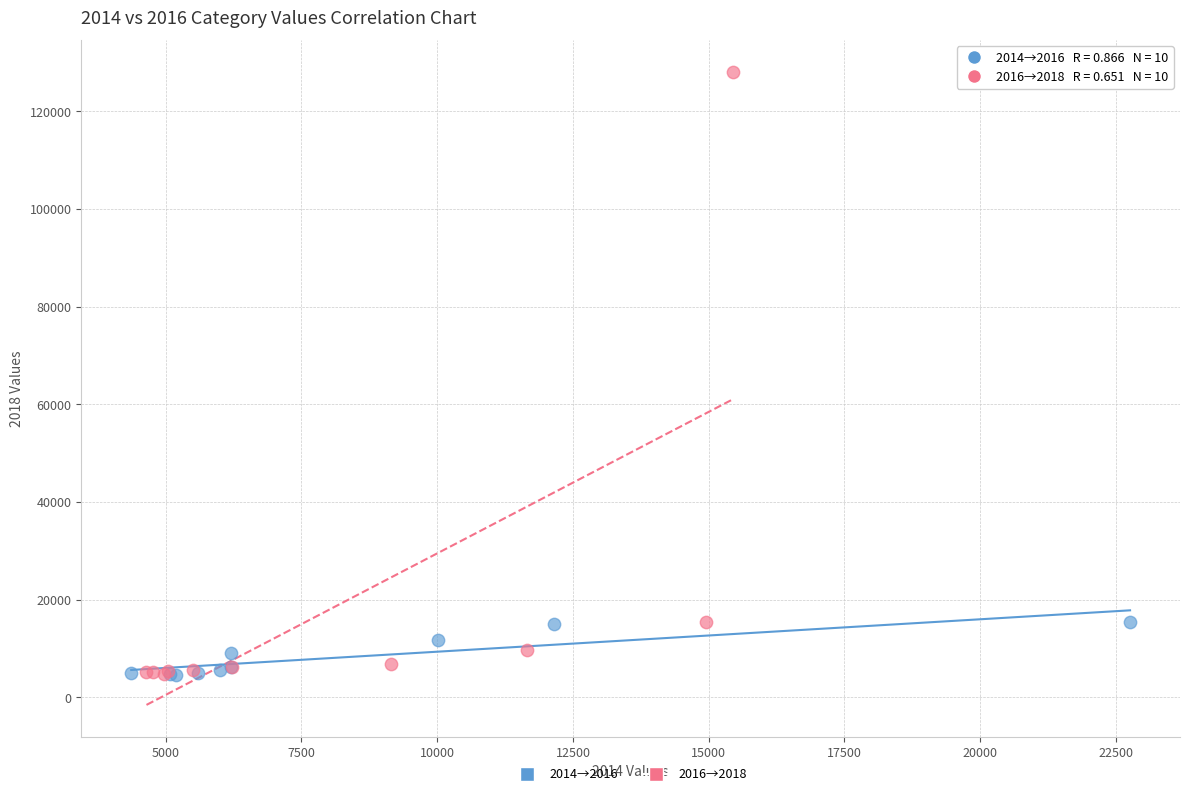

Which series reaches the maximum Y coordinate?

2016→2018